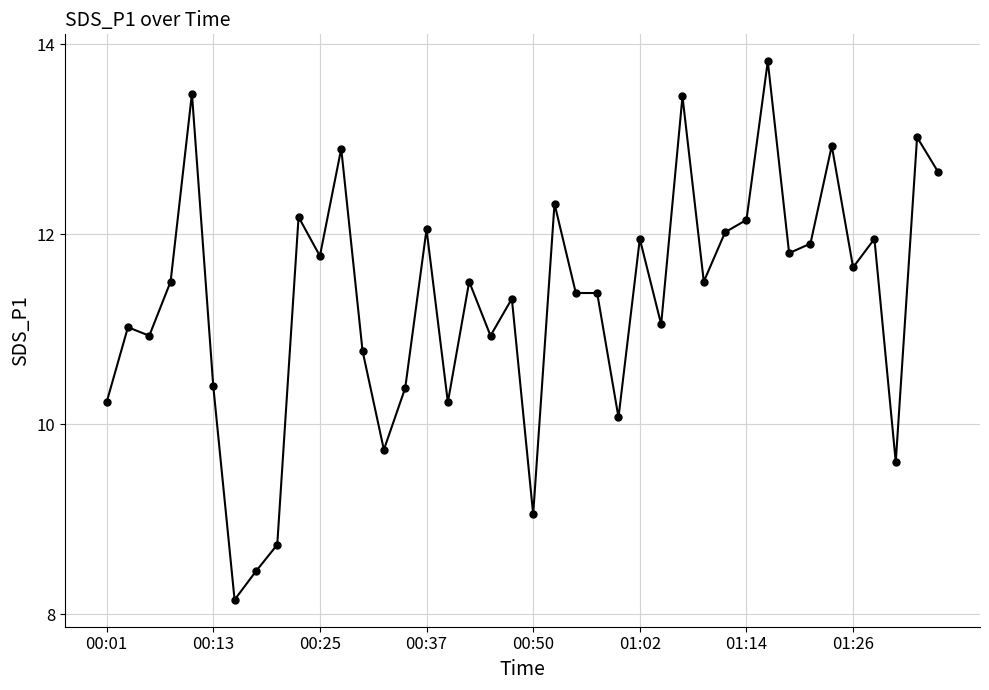

True or false: there are more than 2 points higher than both neighbors.

True